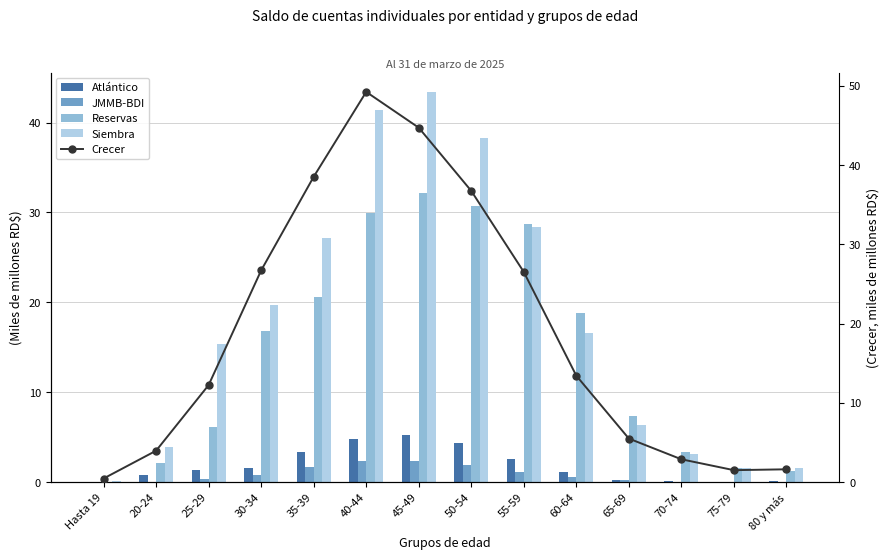

True or false: Atlántico has a value of 0.0 at Hasta 19.

True